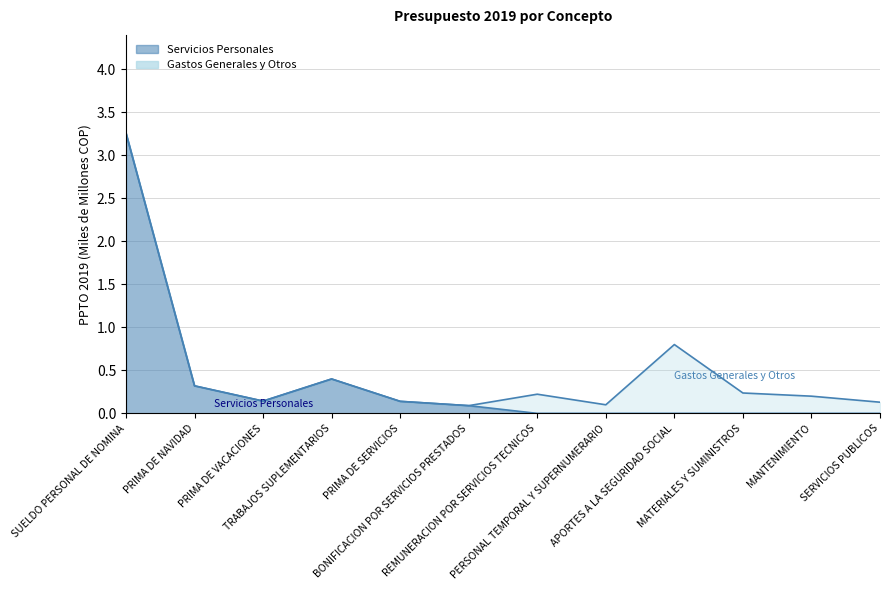

The chart shows a value of 0.4 at TRABAJOS SUPLEMENTARIOS. True or false?

True